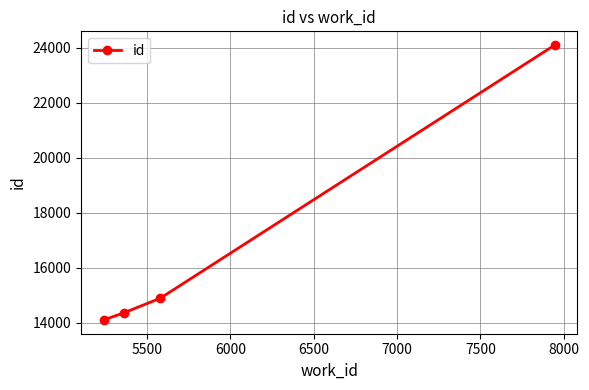

True or false: there are more than 0 points higher than both neighbors.

False